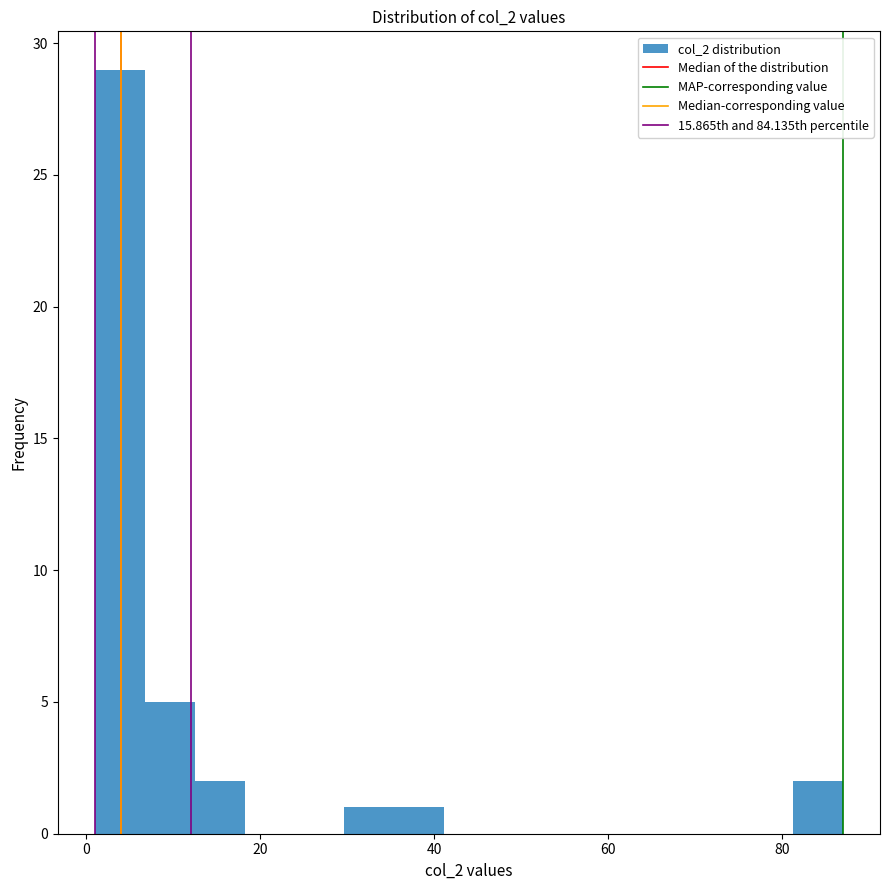

Around what value on the x-axis is the tallest bar? Give the approximate position of its centre, as read against the axis.

4